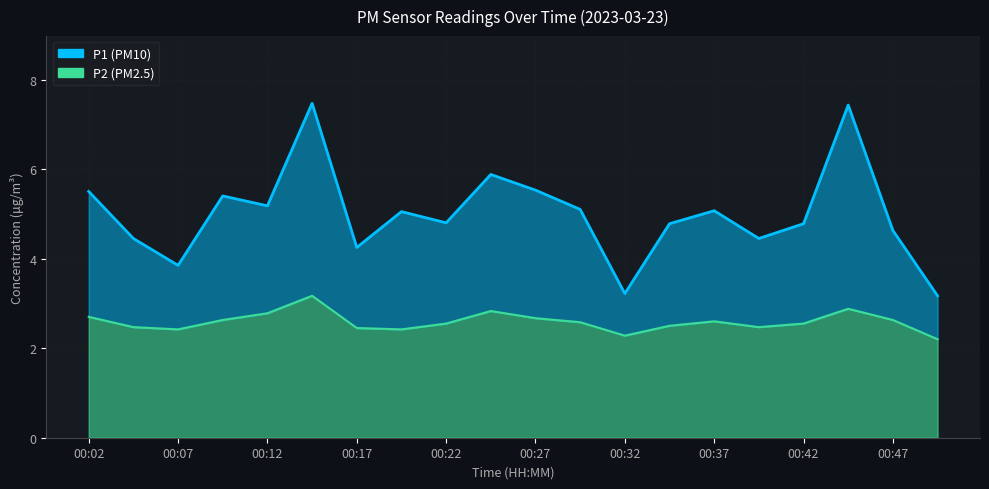

True or false: P1 and P2 intersect in this chart.

False